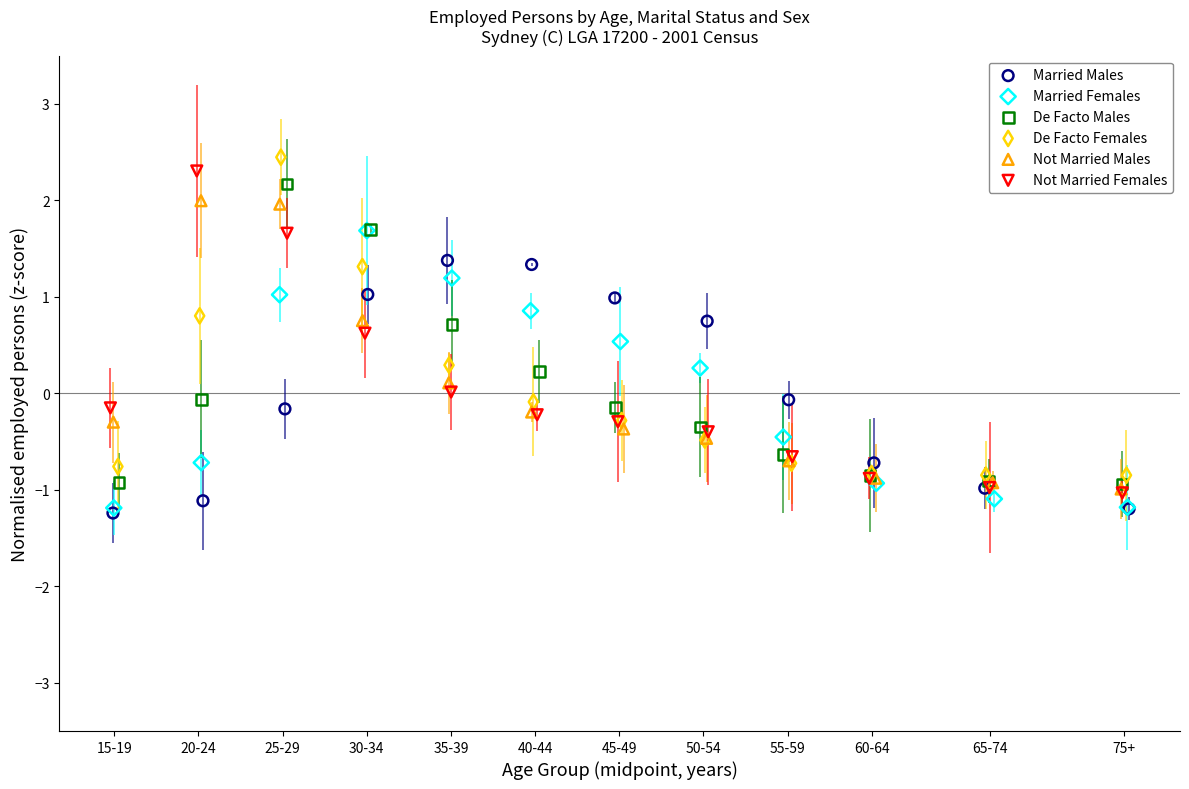

What are all the series names shown in the legend?

Married Males, Married Females, De Facto Males, De Facto Females, Not Married Males, Not Married Females